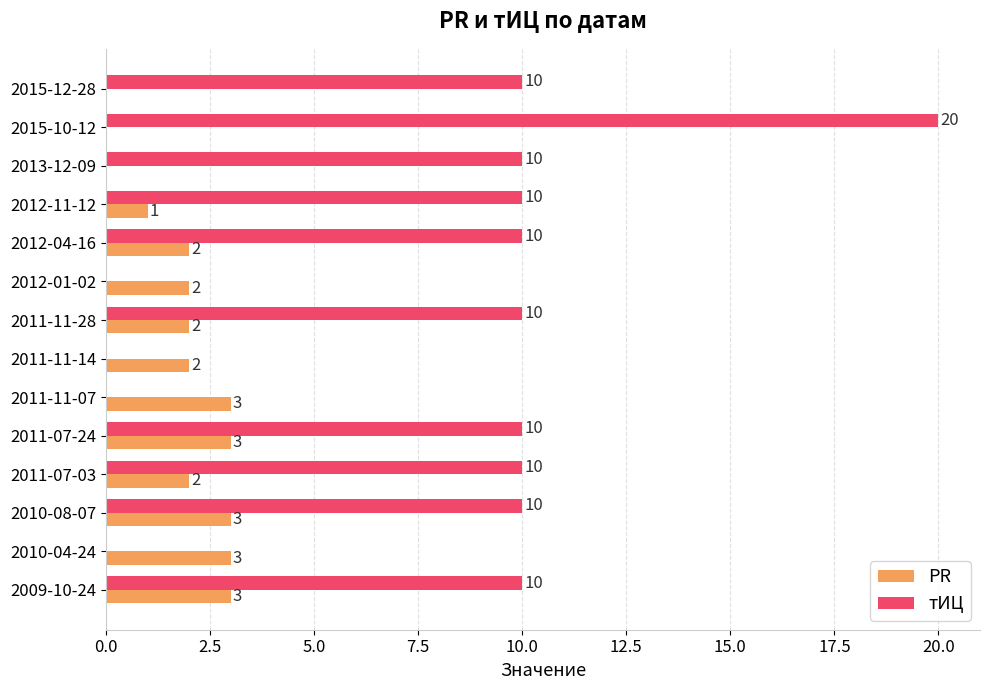

Is the value of тИЦ at 2011-11-28 greater than the value of PR at 2012-11-12?

Yes